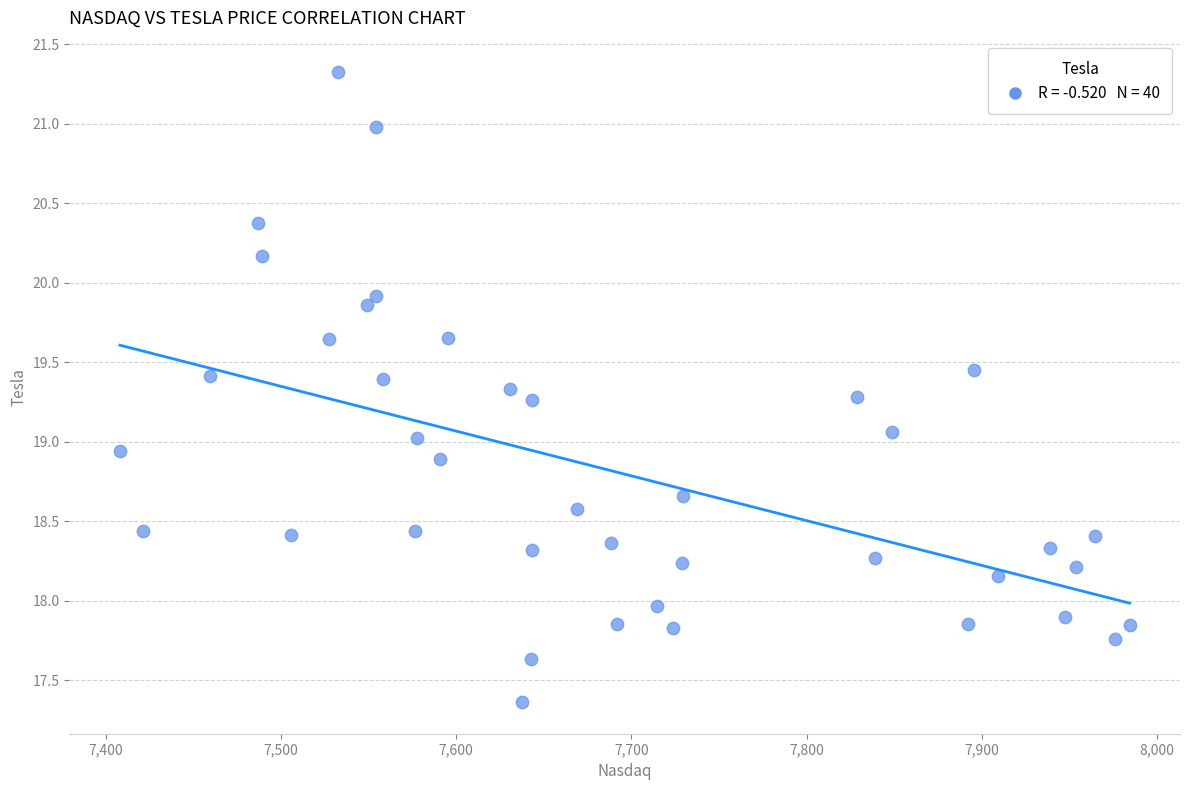

What is the range of X values (max minus min)?

576.0